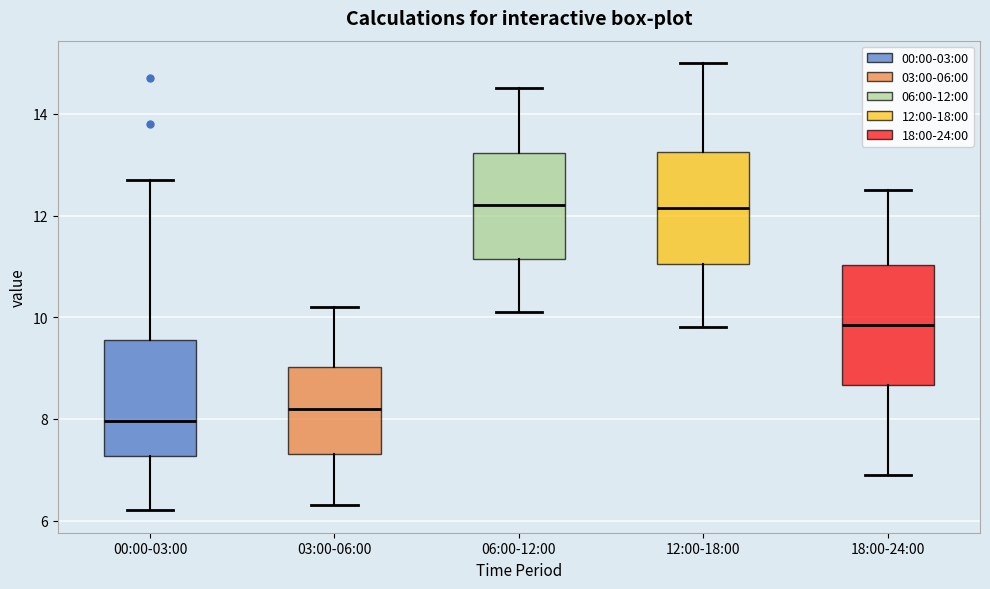

Where does the upper whisker of the box for 00:00-03:00 end on the y-axis? The values are not printed on the chart, so give them approximately, as read against the axis.

12.8